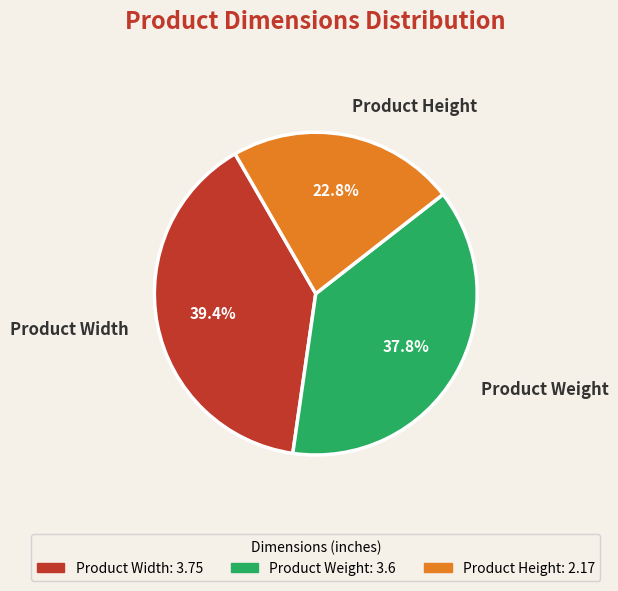

Which slice is the largest?

Product Width